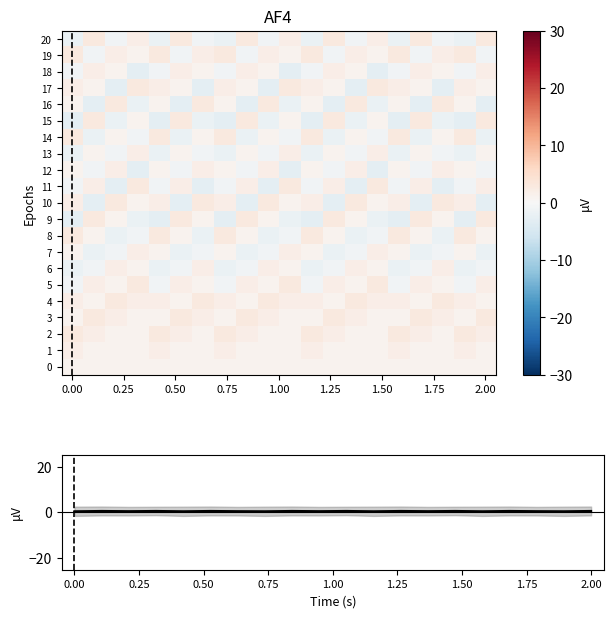

How many distinct data groups are displayed?

22